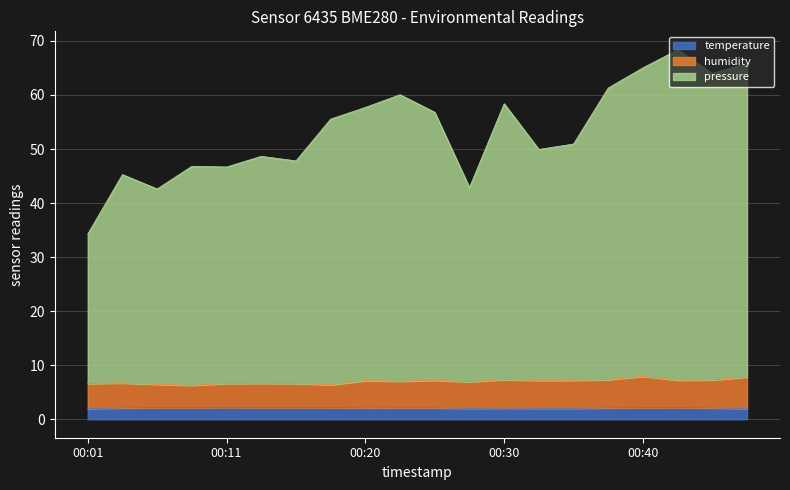

How many values in the pressure series exceed 55?

10